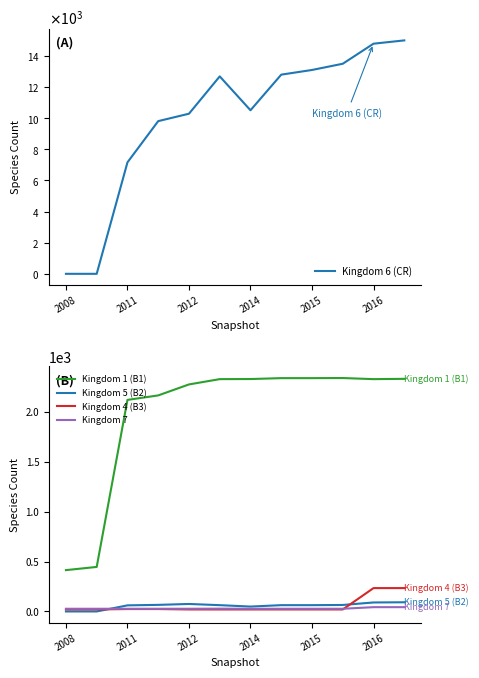

Which series has the widest spread of values?

Kingdom 6 (CR)